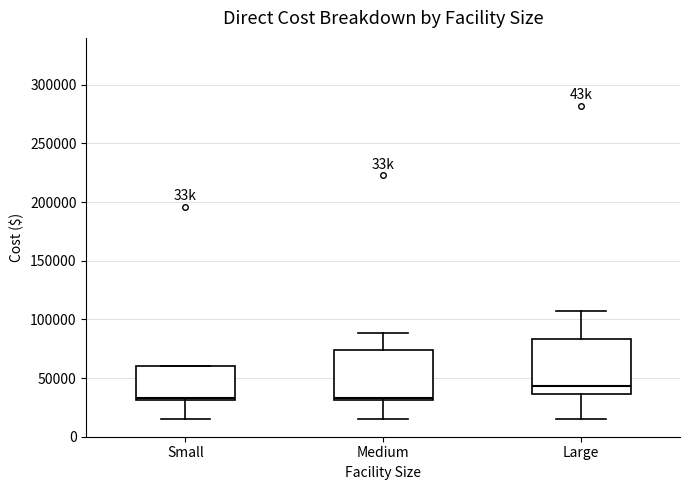

Which box's median line is the highest?

Large